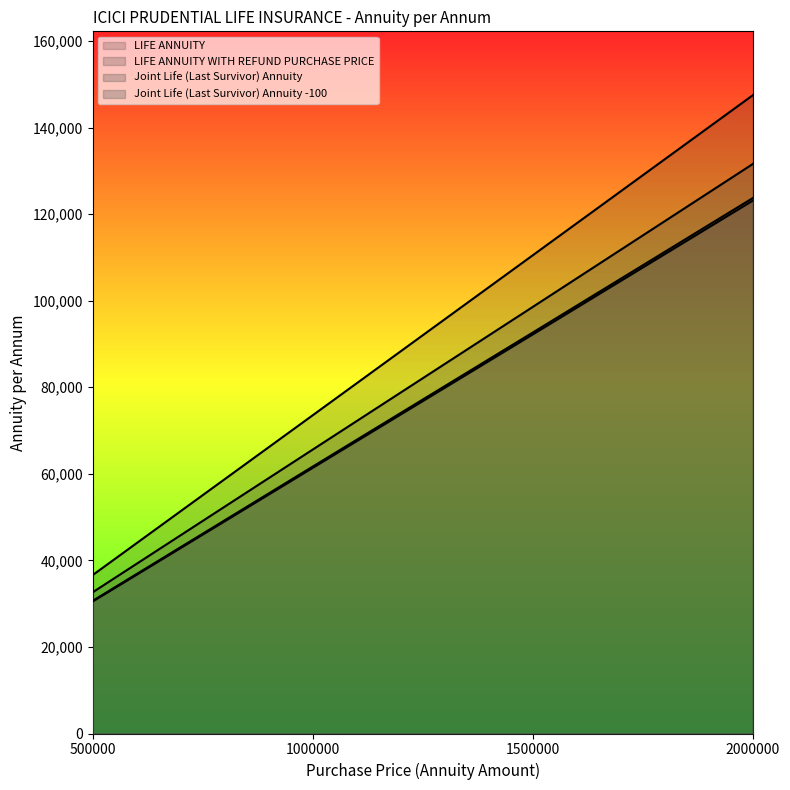

Reading right to left, what are all the values shown in this chart?

LIFE ANNUITY: 2000000=147487	1500000=110502	1000000=73532	500000=36601
LIFE ANNUITY WITH REFUND PURCHASE PRICE: 2000000=123724	1500000=92650	1000000=61672	500000=30647
Joint Life (Last Survivor) Annuity: 2000000=131597	1500000=98566	1000000=65603	500000=32621
Joint Life (Last Survivor) Annuity -100: 2000000=123130	1500000=92205	1000000=61376	500000=30500